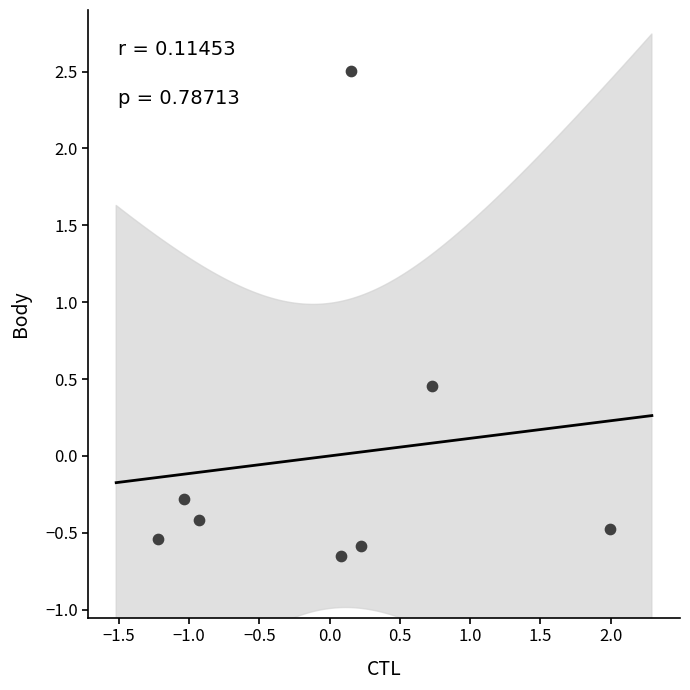

What Y value in the scatter plot is closest to 0?

-0.3